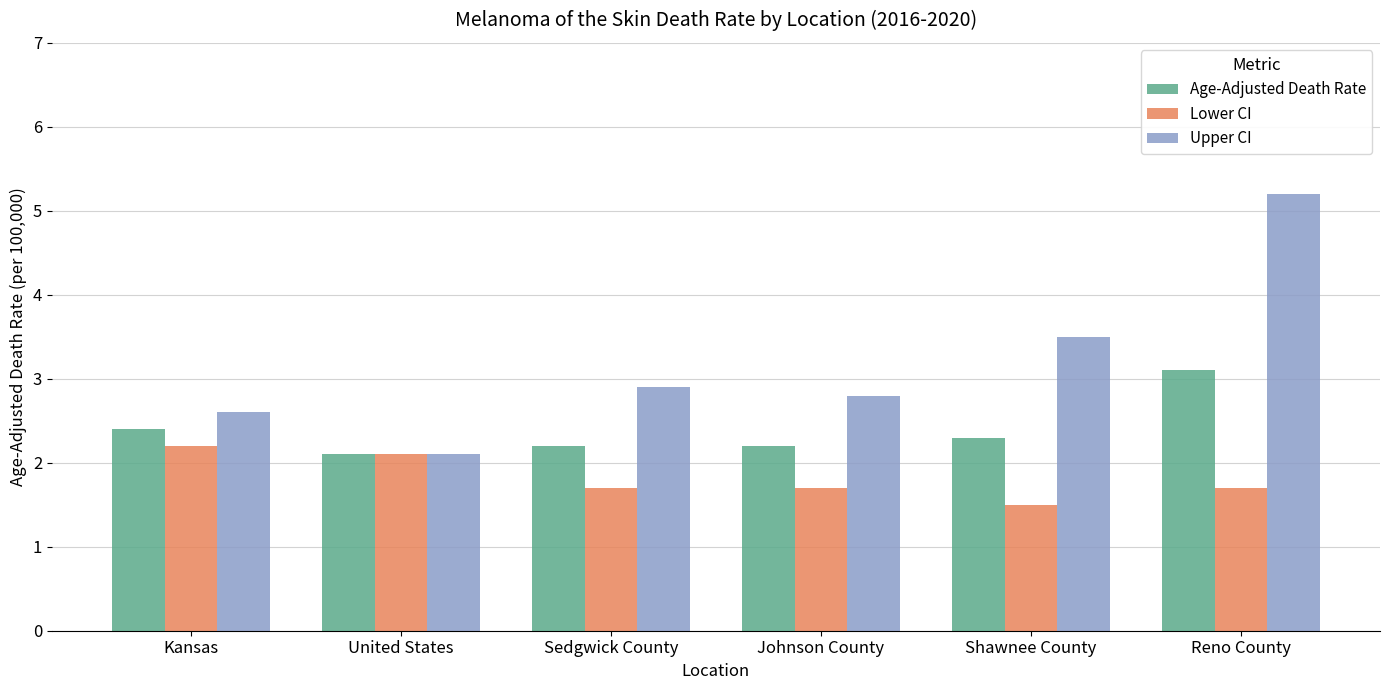

At how many categories does at least one series exceed 3?

2